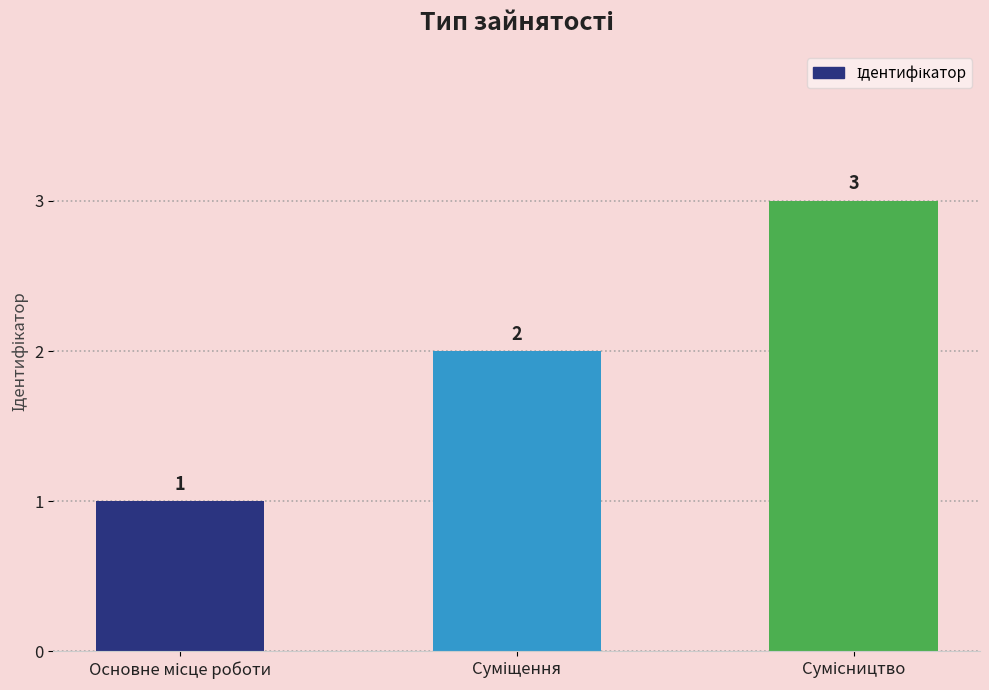

Reading left to right, transcribe all the data shown in this chart.

1	2	3